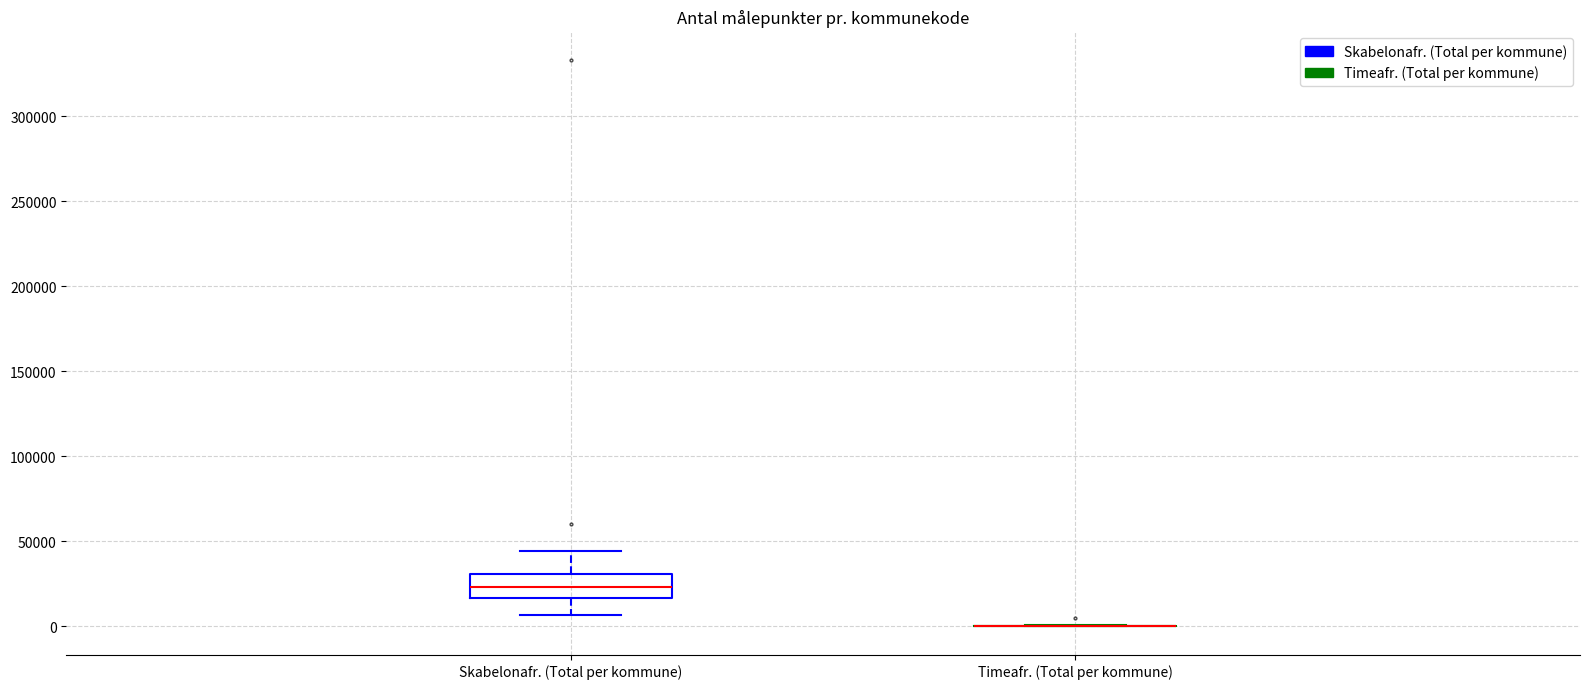

Reading left to right, read every box against the y-axis: the position of its median line, the range the box covers, and the ends of its whiskers. The values are not printed on the chart, so give them approximately, as read against the axis.

Skabelonafr. (Total per kommune): median 25000, box 15000 to 30000, whiskers 5000 to 45000
Timeafr. (Total per kommune): box collapsed to a line at 0, whiskers 0 to 0